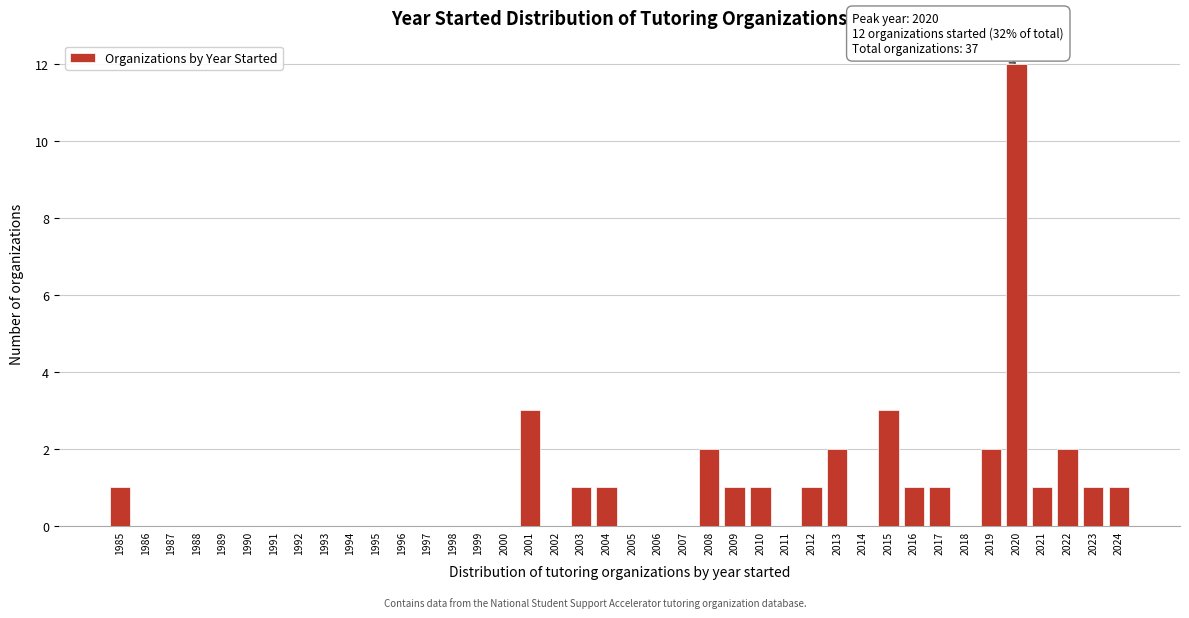

Which range on the x-axis has the tallest bar?

2020 to 2021